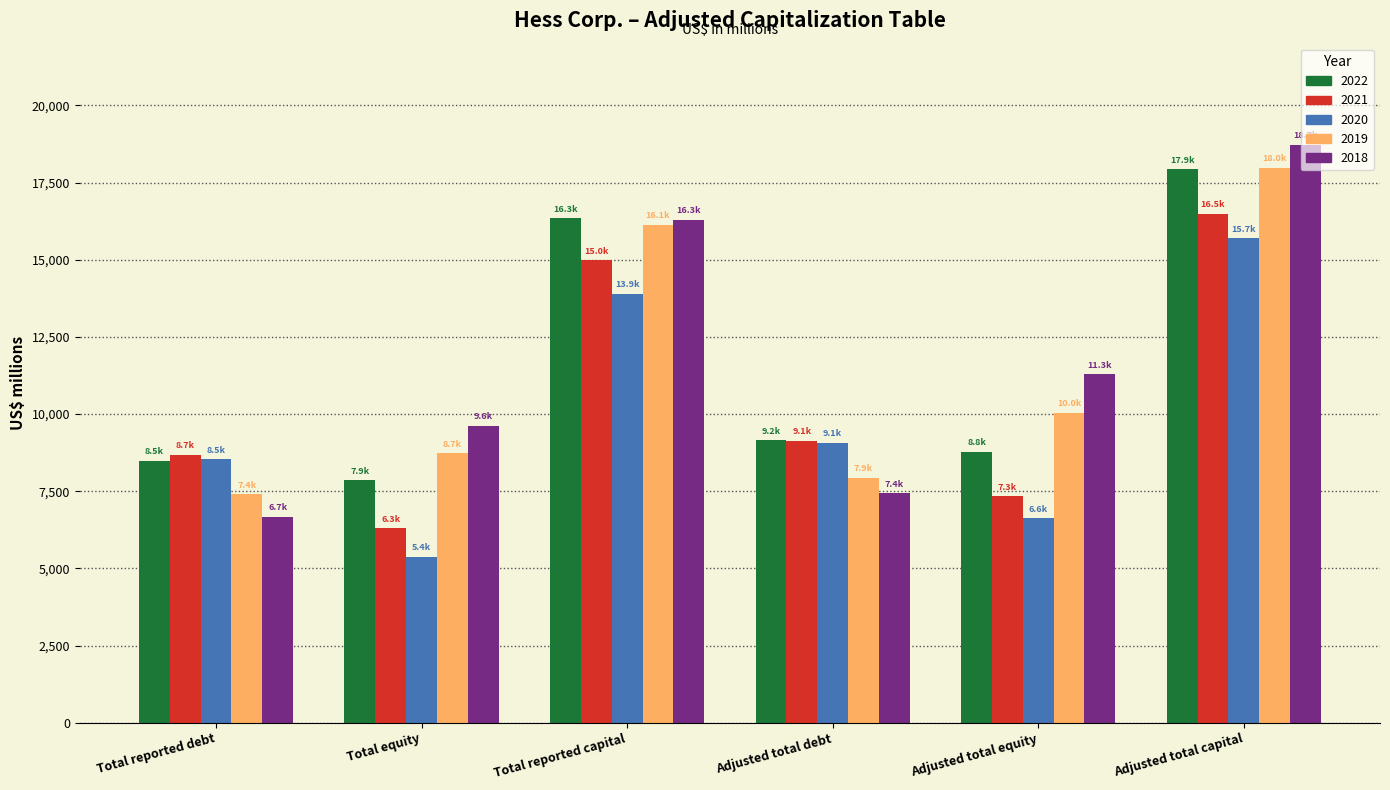

The value of 2020 at Total reported capital is 22378. True or false?

False